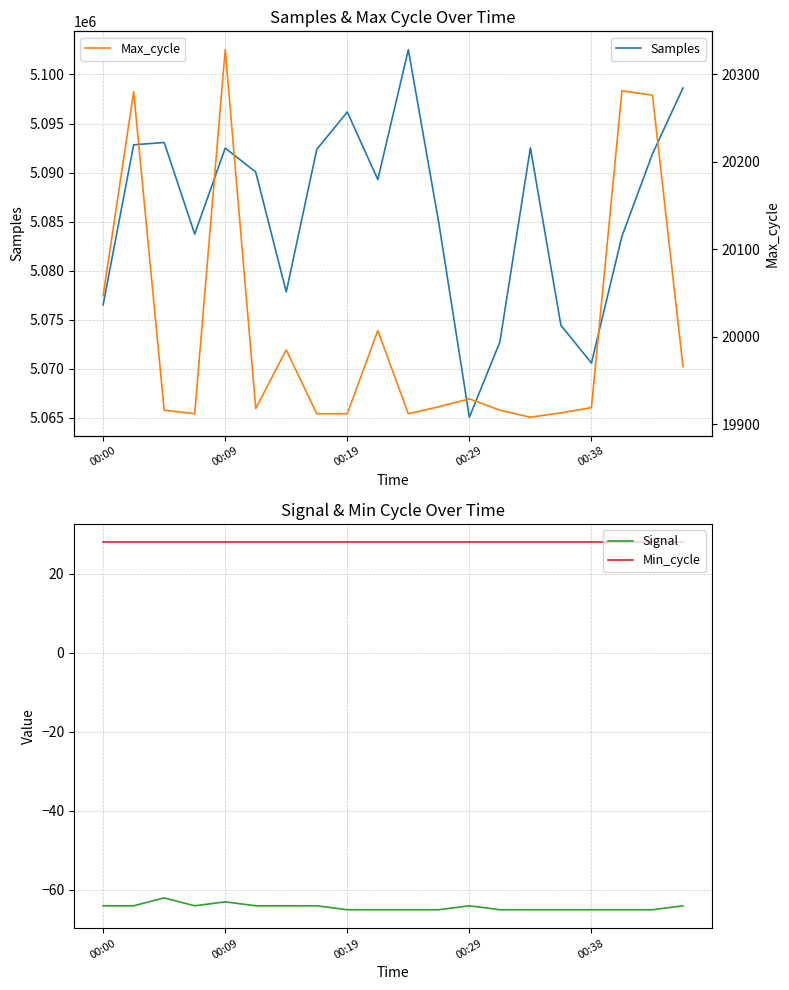

Is the value of Samples at 19 greater than the value of Min_cycle at 14?

Yes